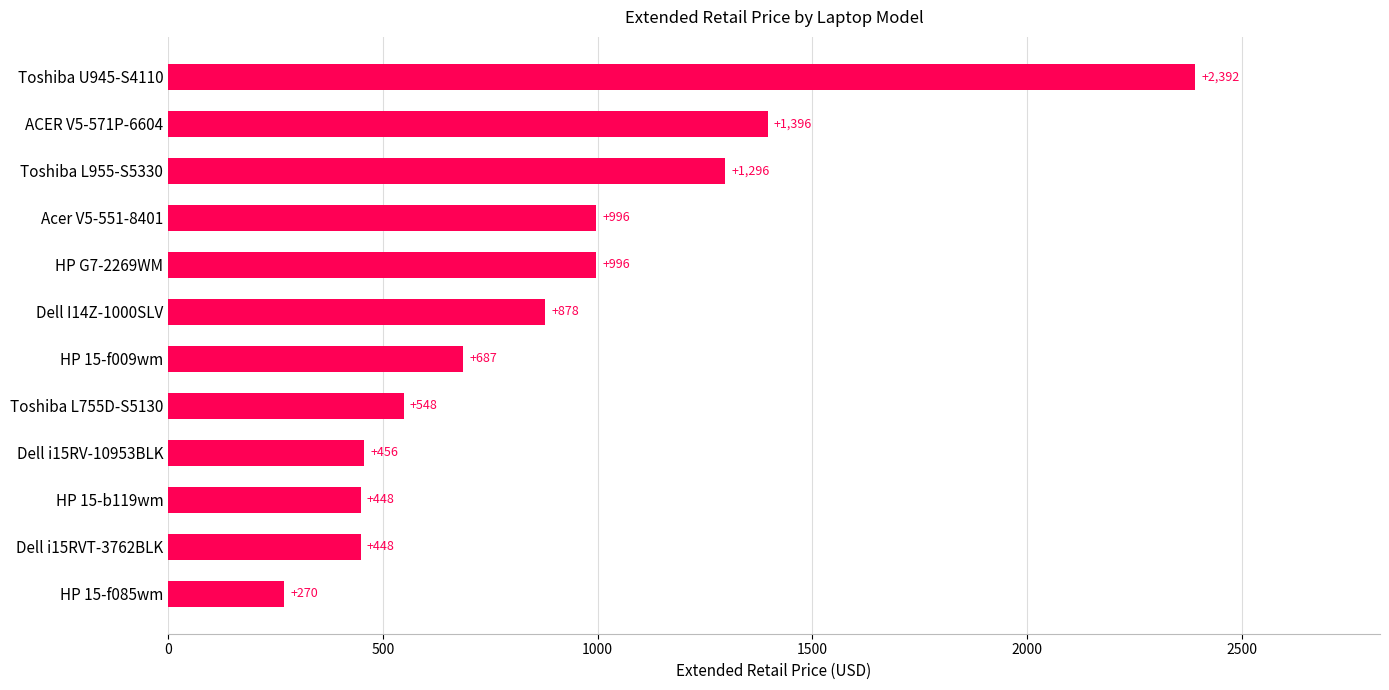

What is the change in value from Dell i15RVT-3762BLK to Toshiba U945-S4110?

+1944.0